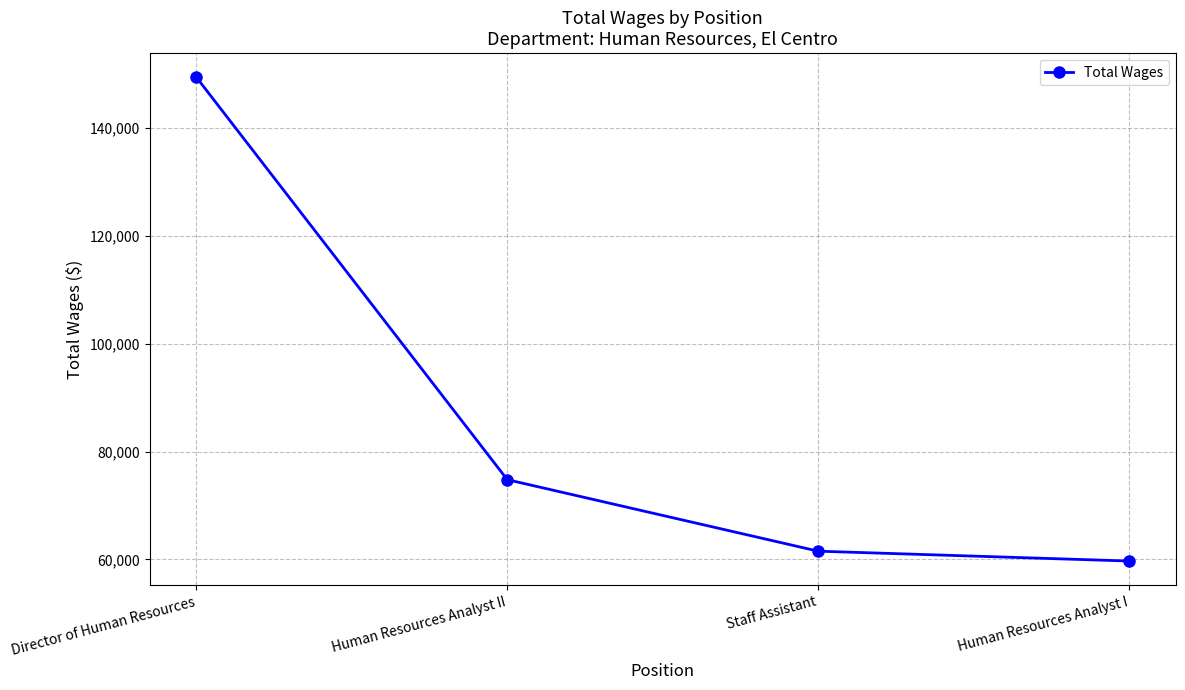

What is the greatest value displayed?

149456